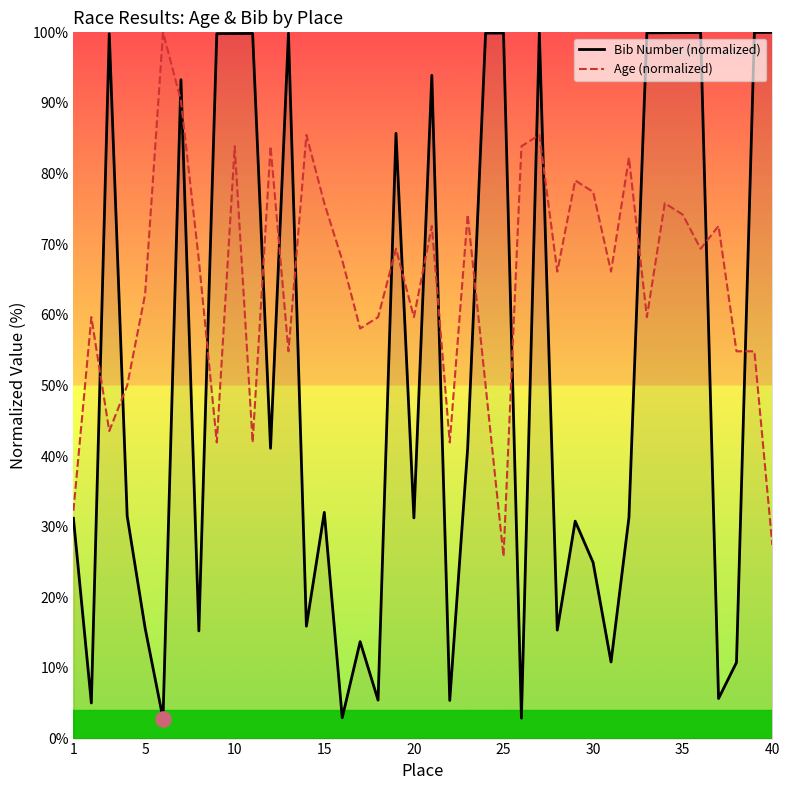

Which series reaches the maximum Y coordinate?

Bib Number (normalized)